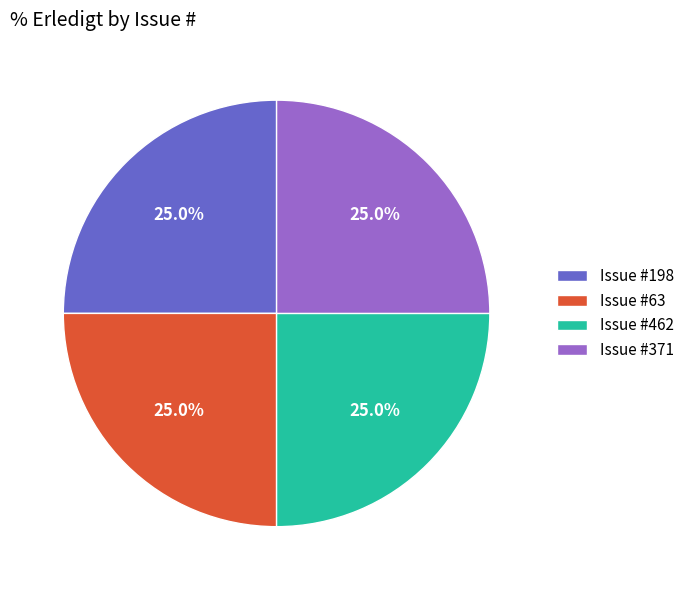

What portion of the pie excludes Issue #371?

75.0%